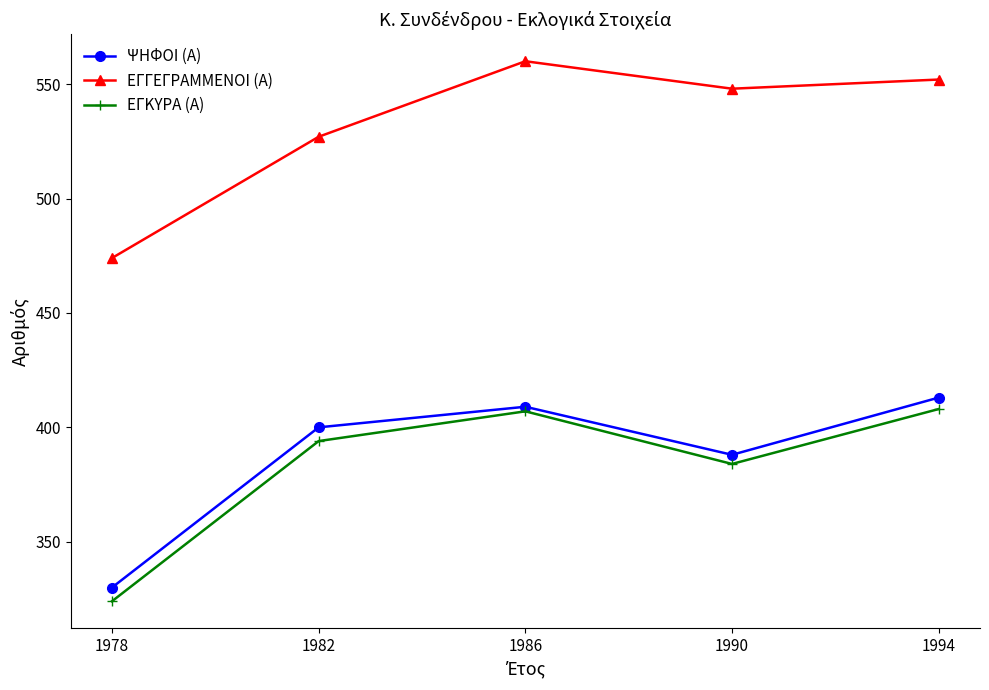

How many lines are shown in the chart?

3